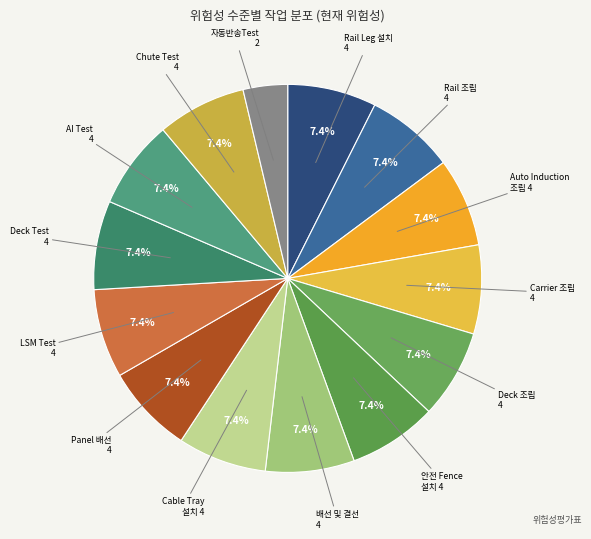

How many segments does this pie chart have?

14